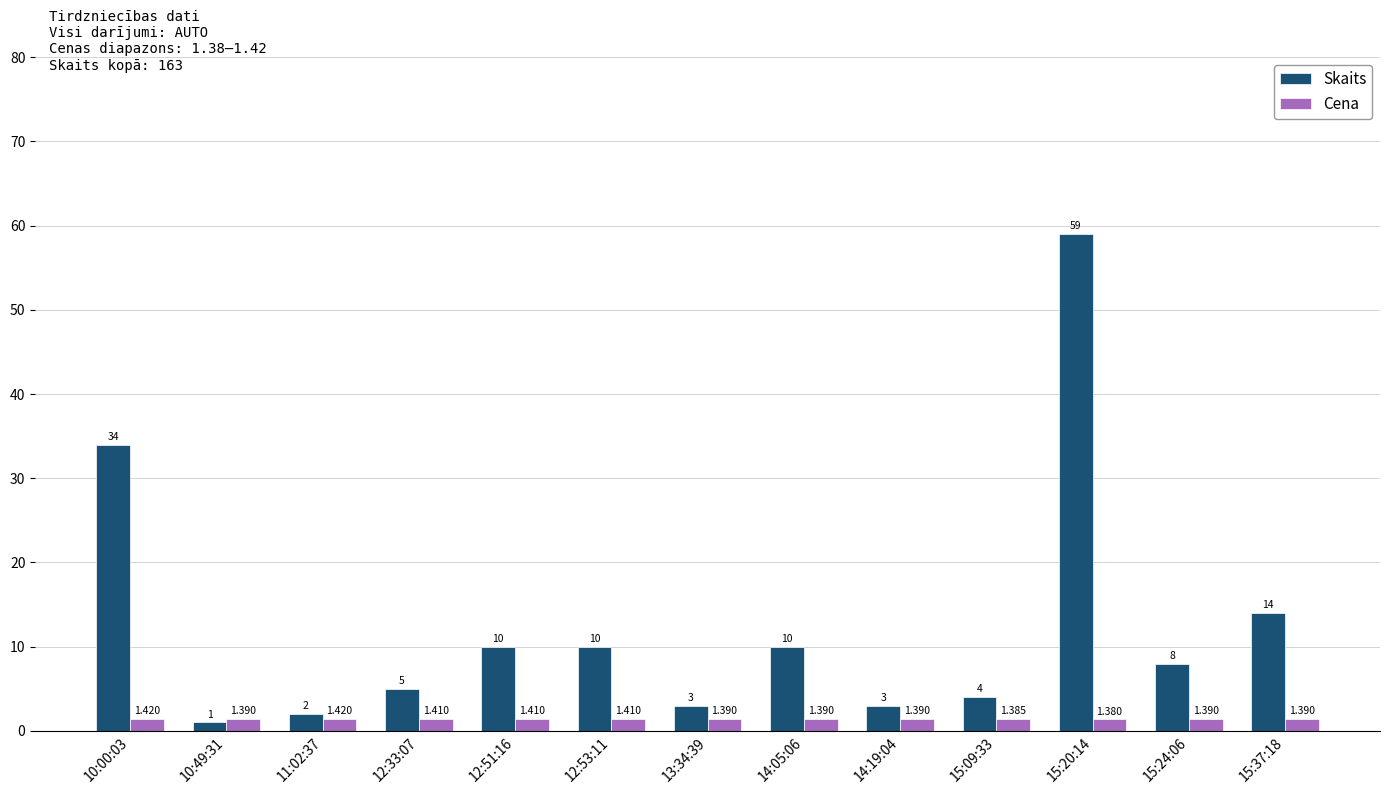

Which series changed the most between 11:02:37 and 15:37:18?

Skaits